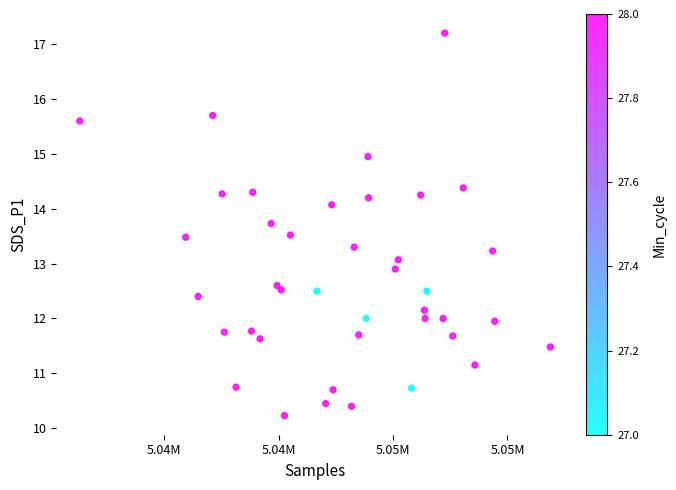

What is the range of X values (max minus min)?

20555.0